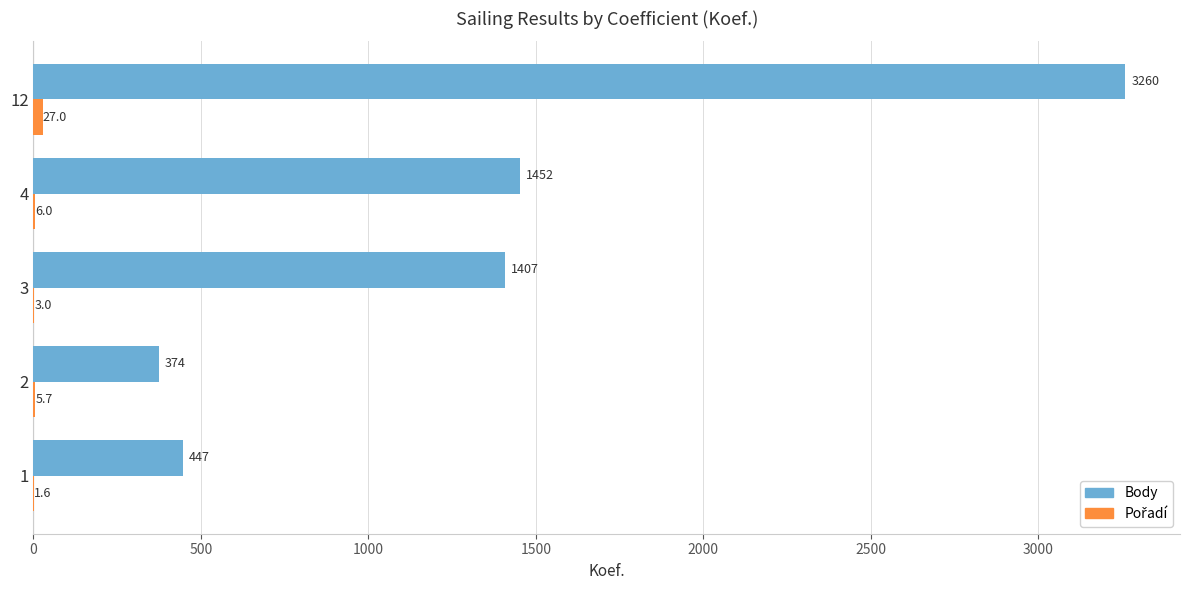

What is the approximate value of Body at 4?

1452.0